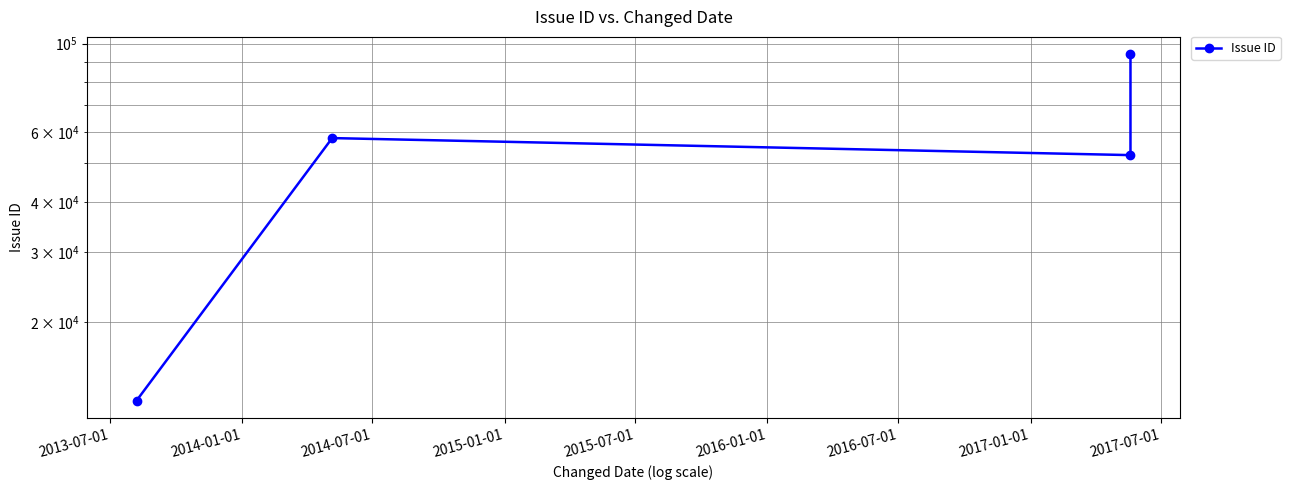

What is the ratio of the value at 2015-01-01 to the value at 2014-01-01?

1.6